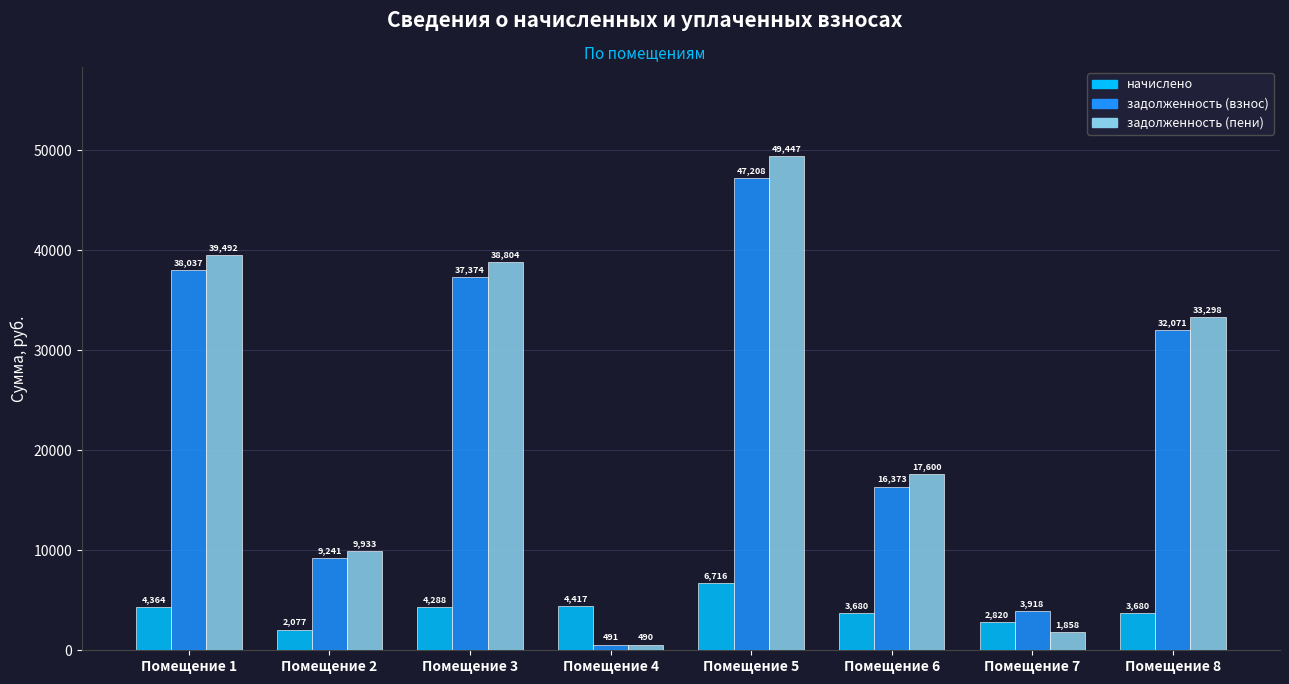

Which category has the lowest value across all series?

Помещение 4